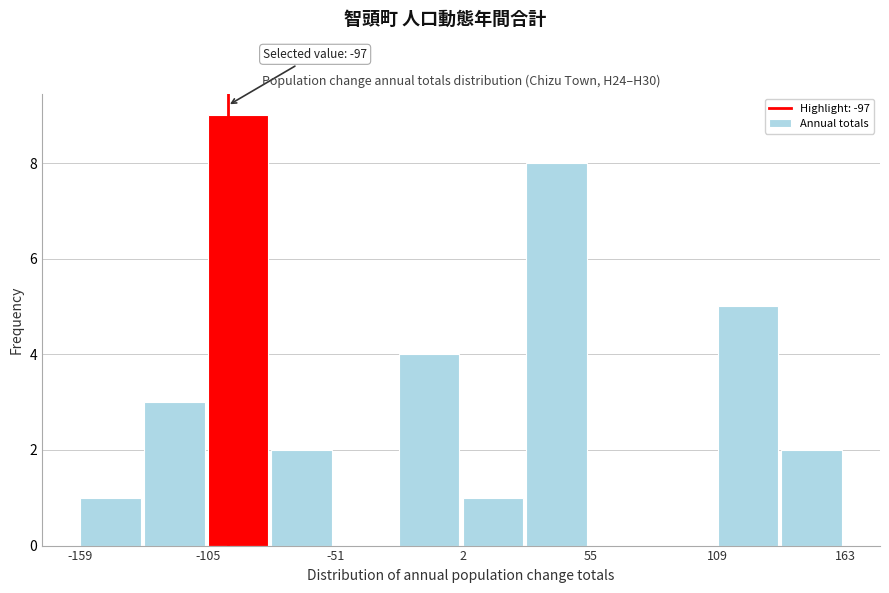

Around what value on the x-axis is the tallest bar? Give the approximate position of its centre, as read against the axis.

-90